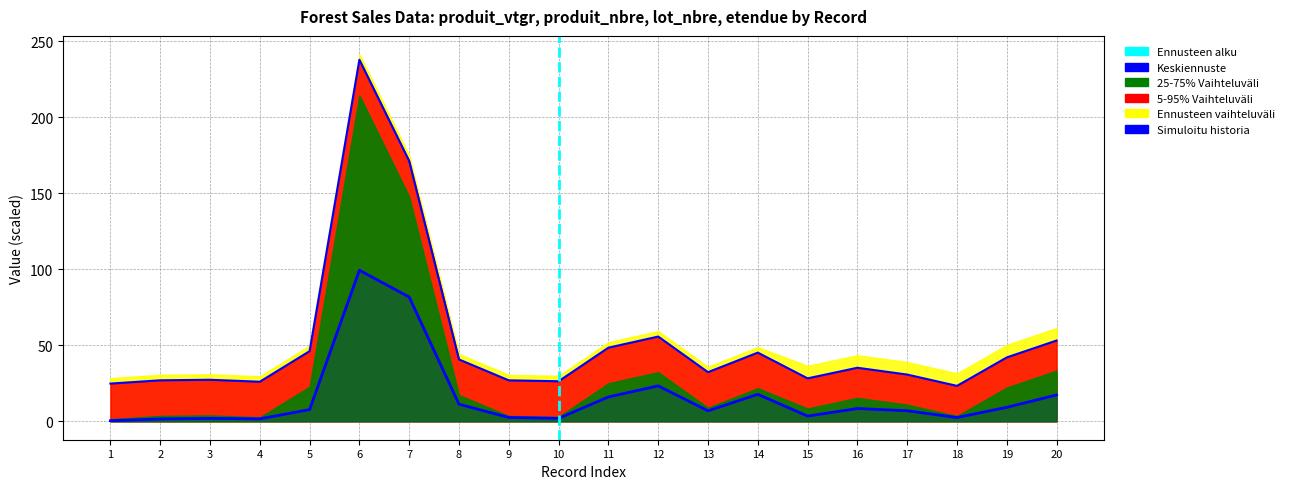

Reading left to right, what are all the values shown in this chart?

produit_vtgr: 0.4	1.6	1.9	1.7	7.8	99.4	81.7	11.3	2.6	2.0	16.1	23.4	6.9	17.8	3.5	8.4	7.0	2.5	9.2	17.4
produit_nbre: 24.8	27.0	27.3	26.1	46.2	237.8	171.1	40.7	27.0	26.4	48.5	55.8	32.3	45.2	28.3	35.2	30.8	23.3	42.0	53.2